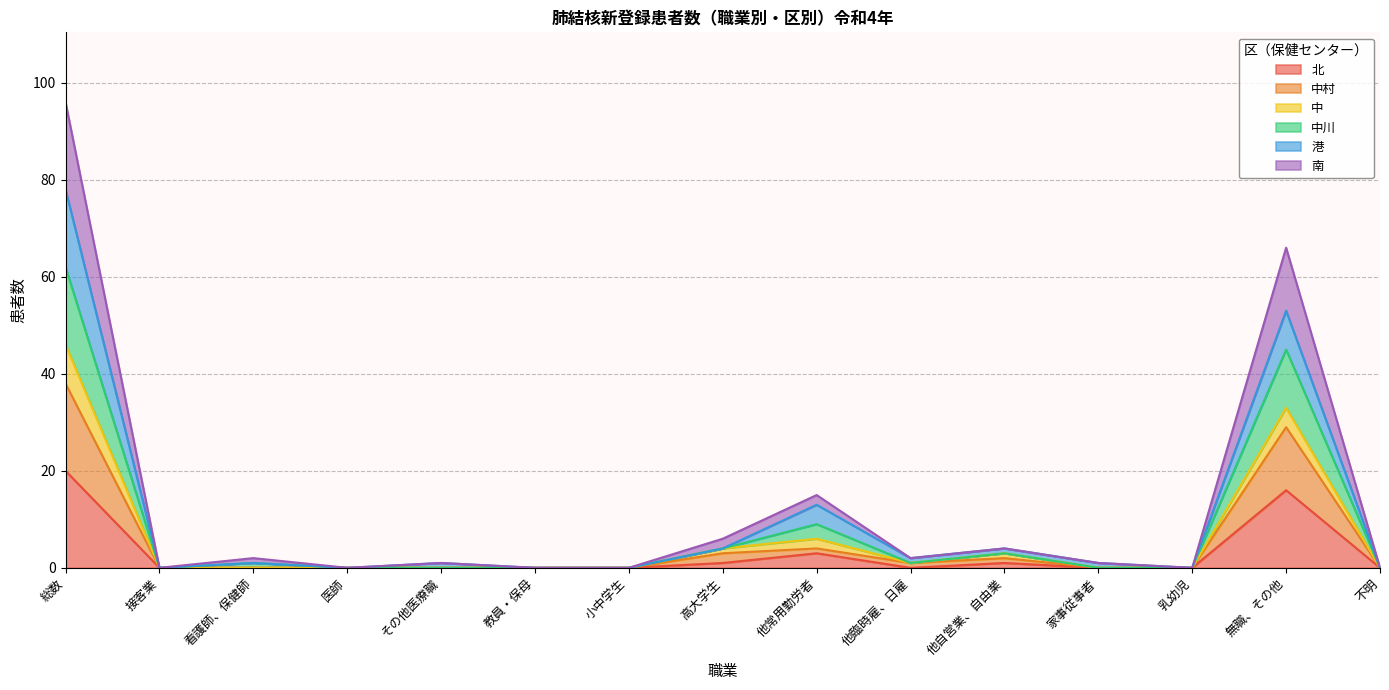

What is the highest value of the 北 series?

20